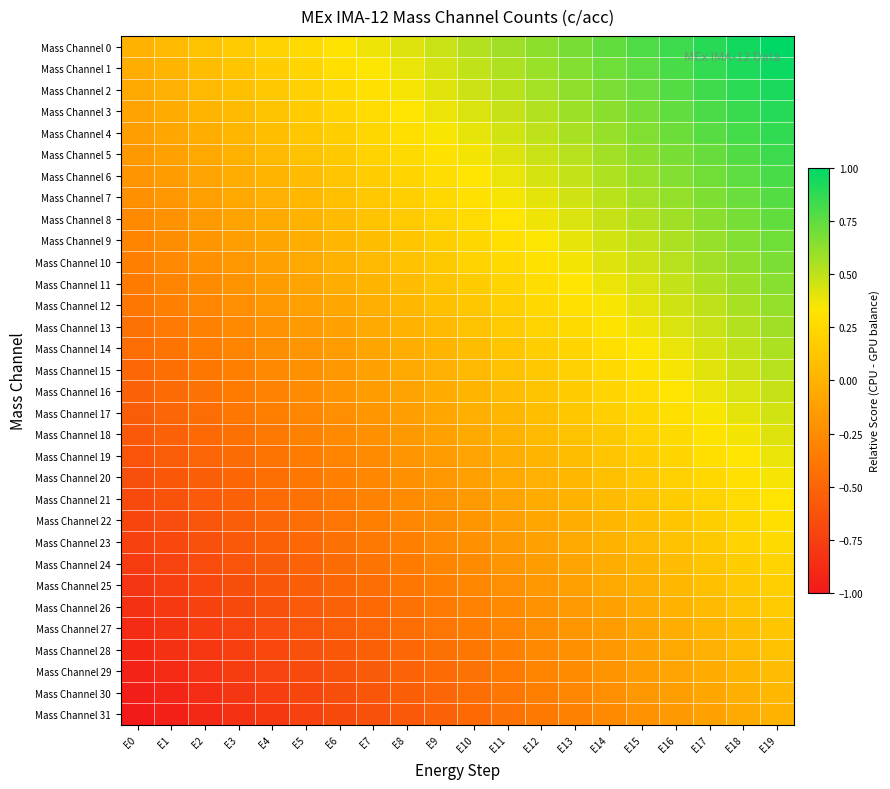

Which label corresponds to the largest value in the chart?

E19